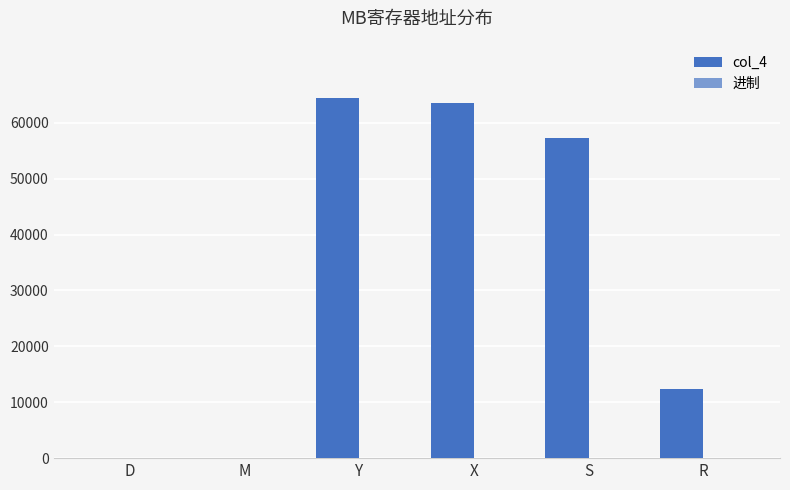

What is the difference between the col_4 values at S and D?

57344